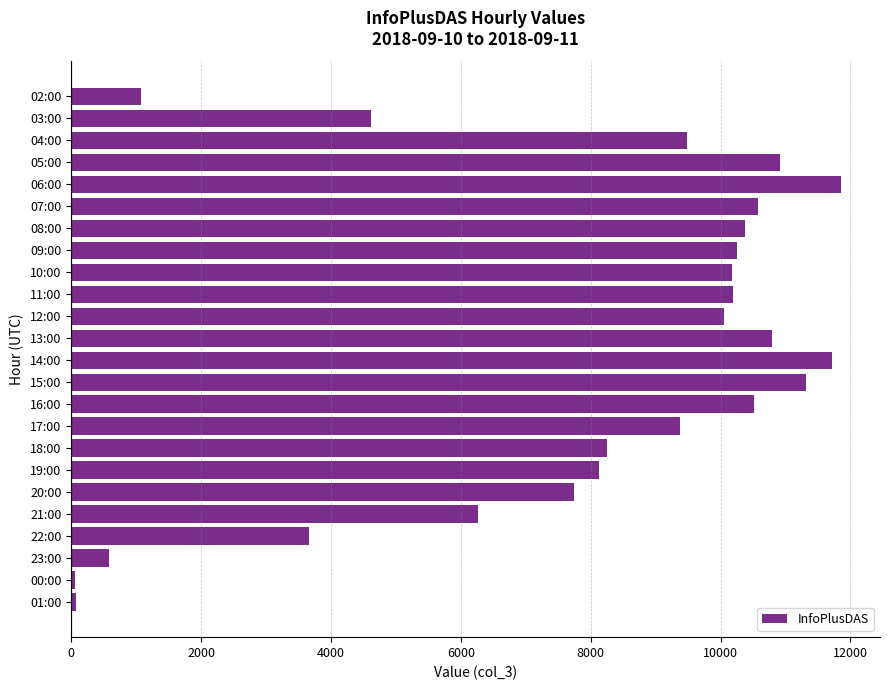

What is the maximum value shown in the chart?

11863